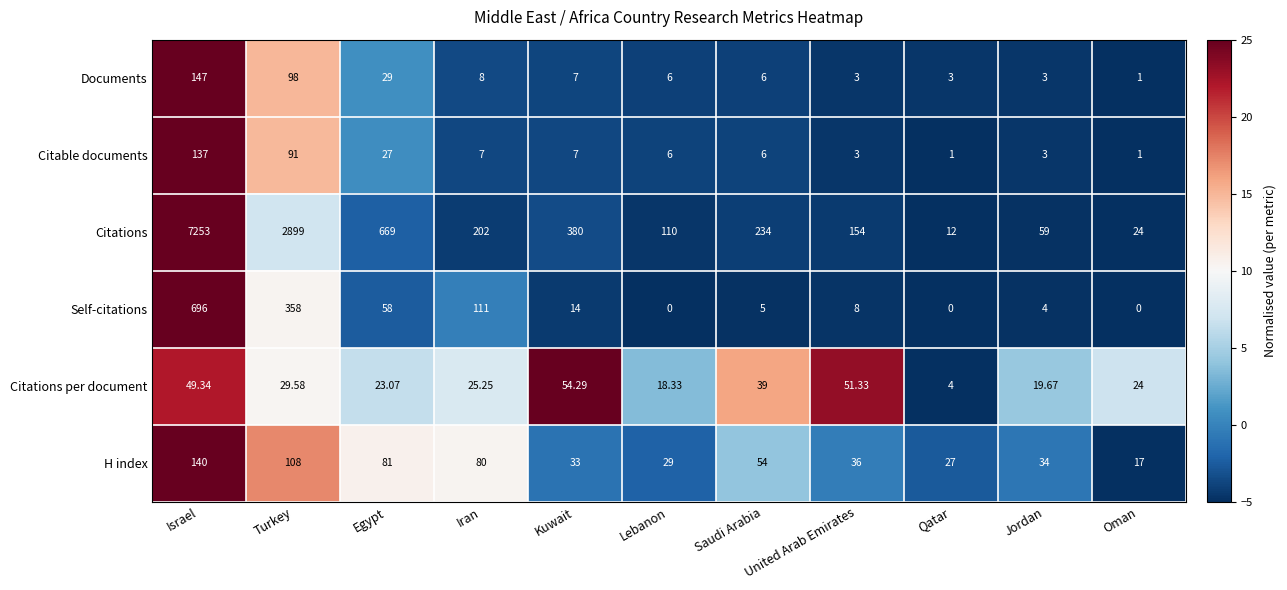

At which category is the sum across all series the highest?

Israel